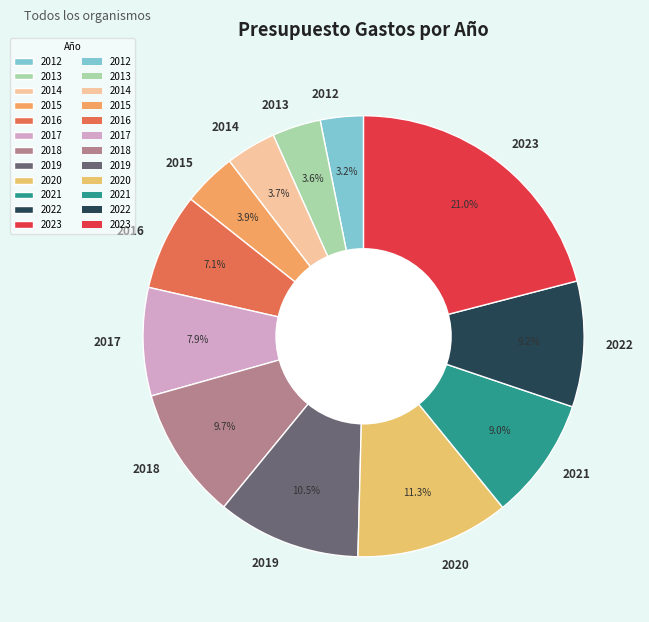

Count the number of slices in the pie.

12